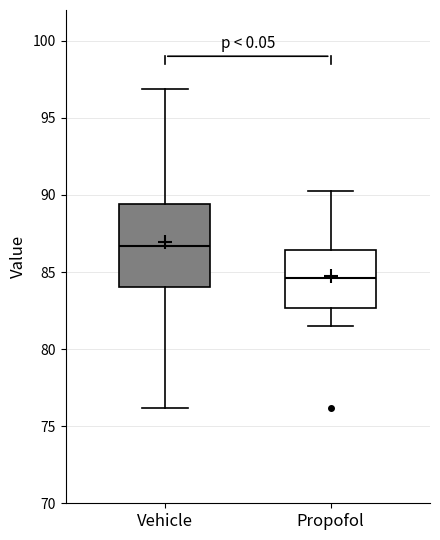

Which box is the tallest, from its lower edge to its upper edge?

Vehicle